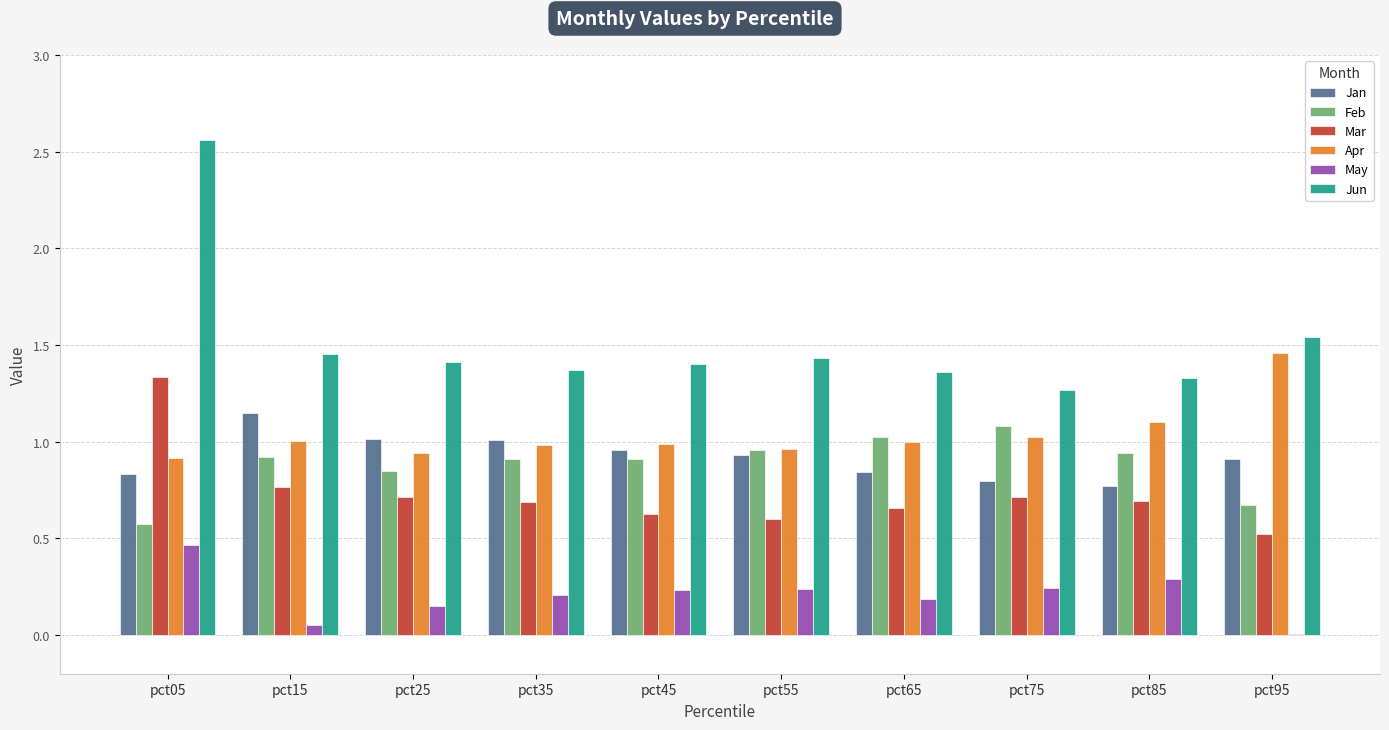

Which series has the largest total across all categories?

Jun